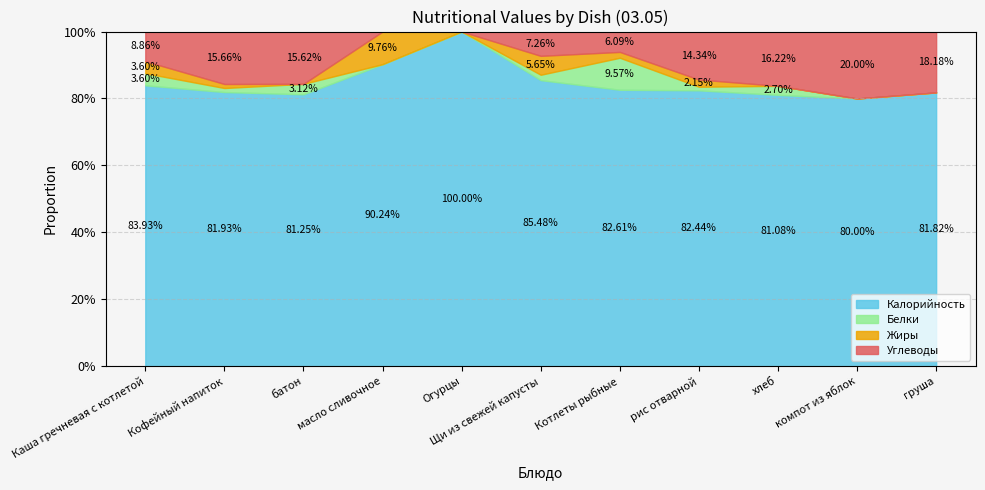

List the labels in order of Калорийность value, smallest first.

компот из яблок, хлеб, батон, груша, Кофейный напиток, рис отварной, Котлеты рыбные, Каша гречневая с котлетой, Щи из свежей капусты, масло сливочное, Огурцы